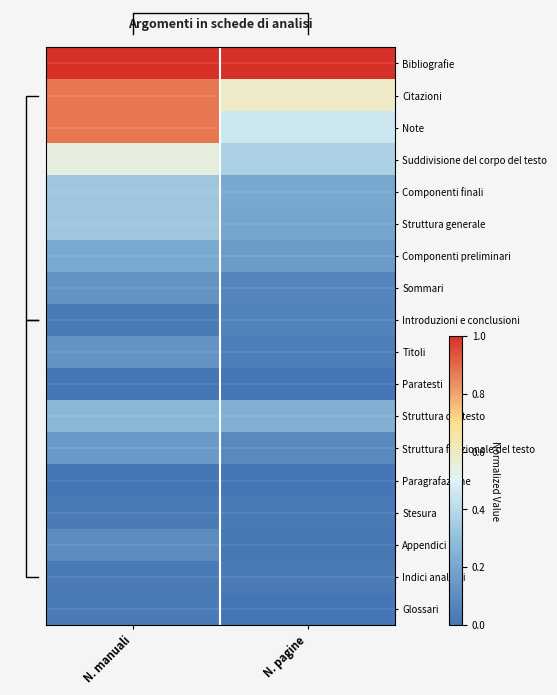

What is the difference between the highest and lowest values at N. pagine?

1.0